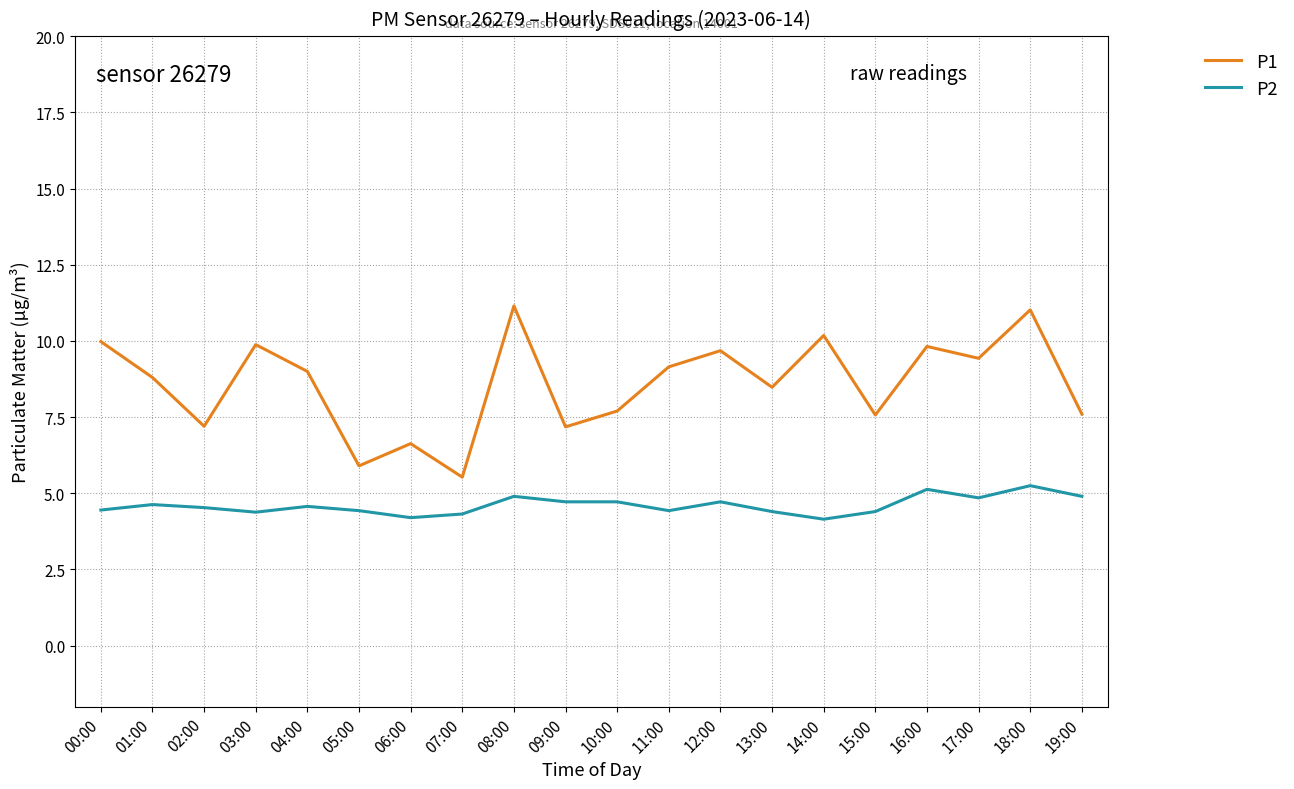

Is this an area chart (filled region under the line)?

No